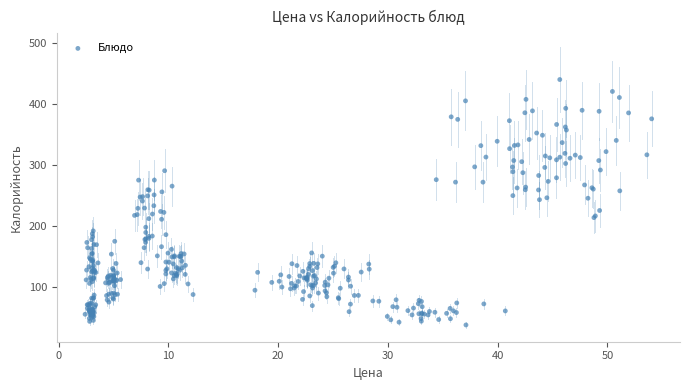

What is the range of X values (max minus min)?

51.6